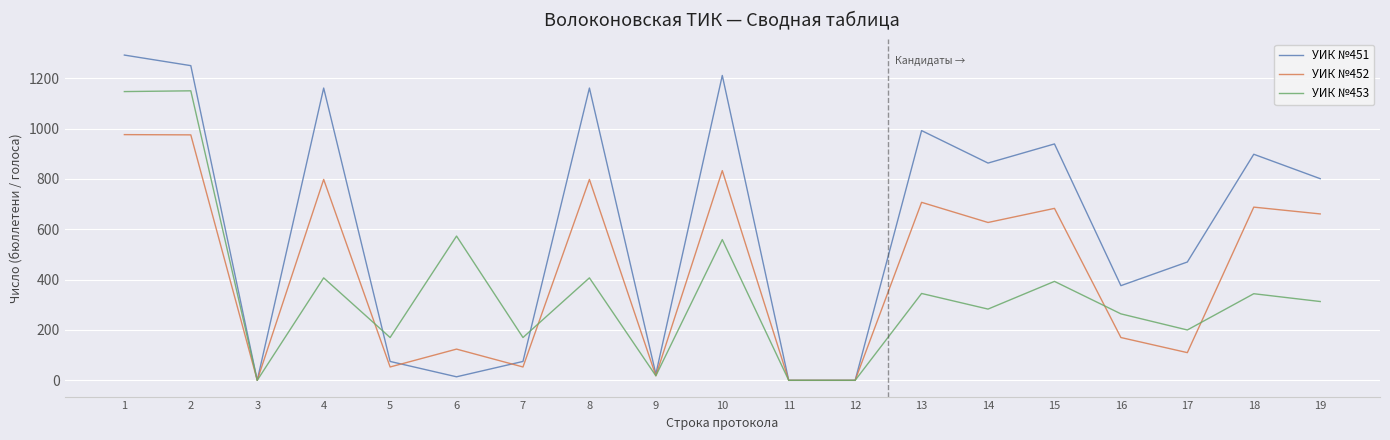

What is the difference between the second highest and second lowest values in the УИК №452 series?

975